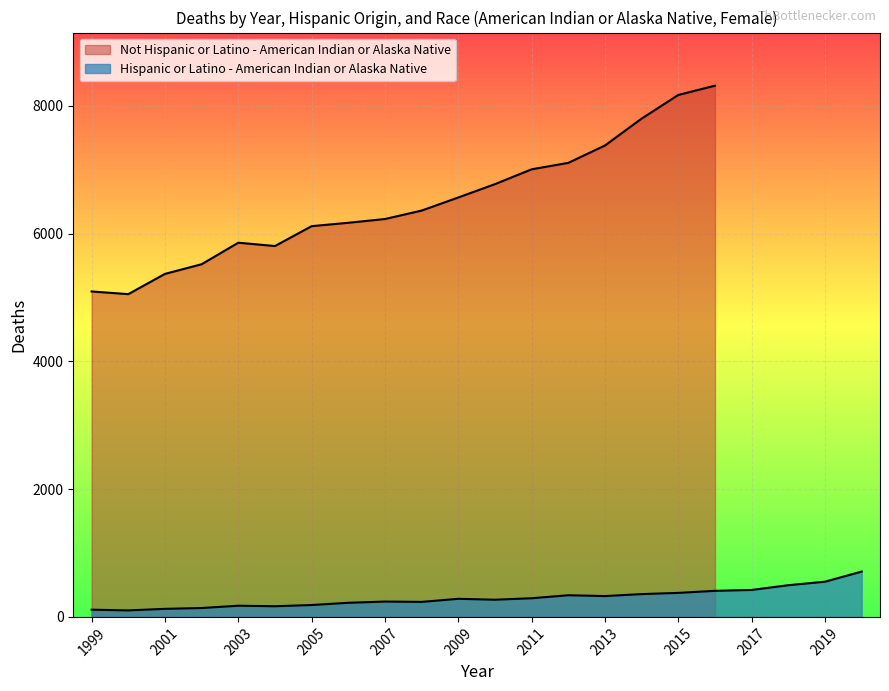

How many values exceed 283?

10